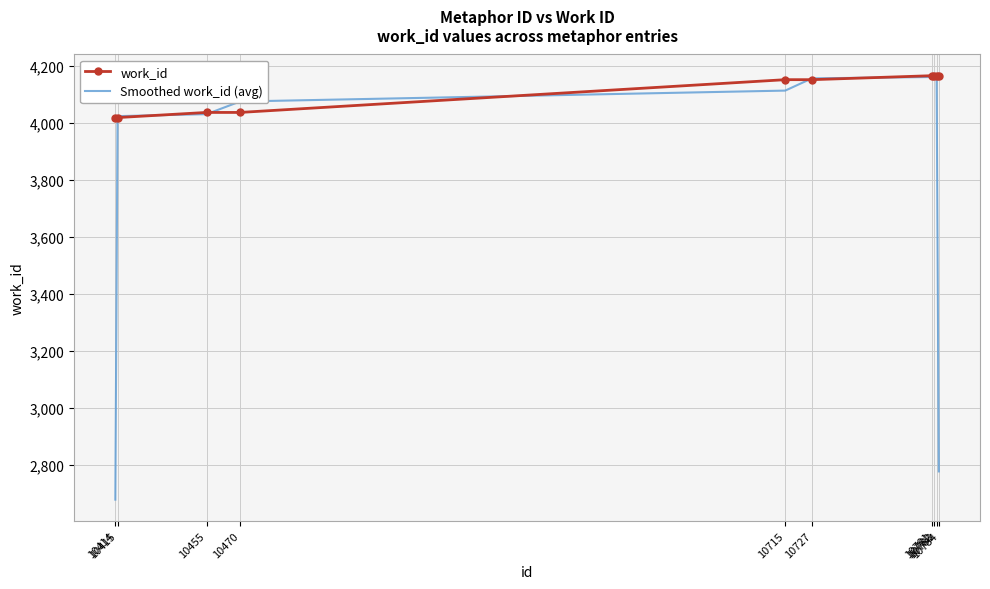

What is the total value across all series at 10727?

8310.7